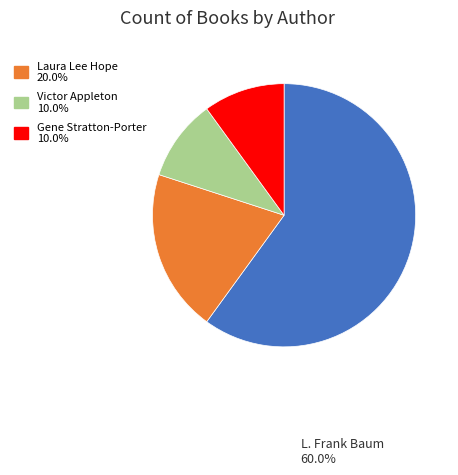

Is there any slice that represents more than half of the pie?

Yes